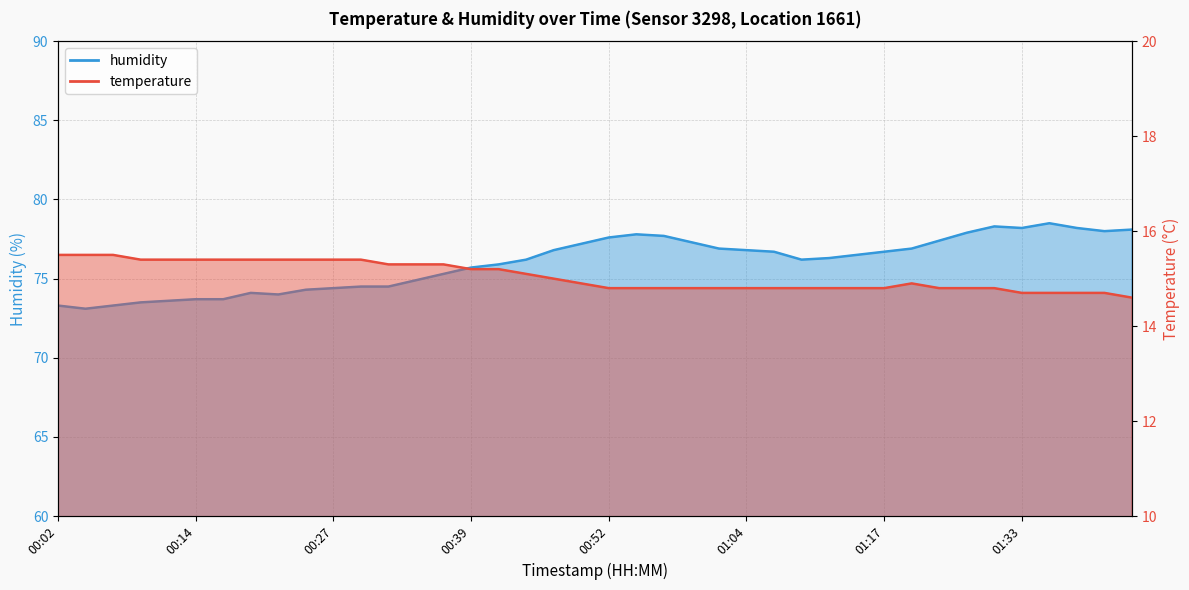

What are all the series names shown in the legend?

temperature, humidity